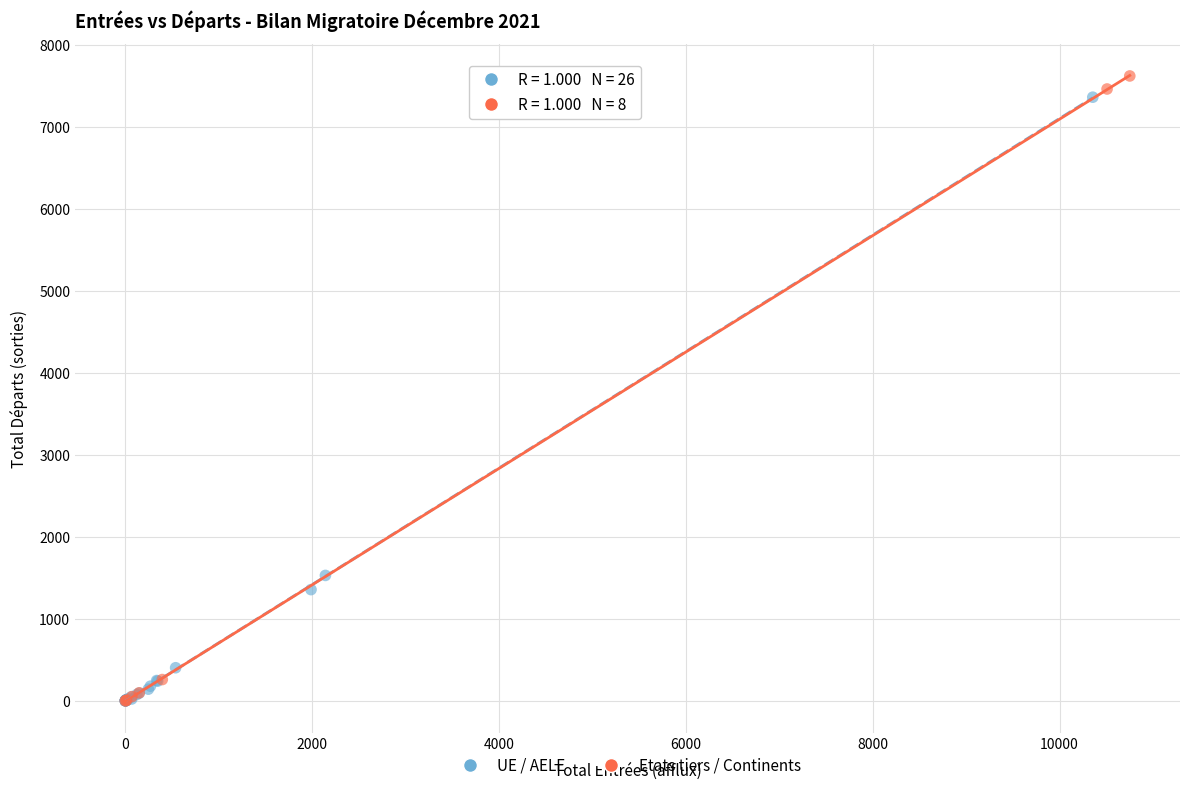

Which series has the largest Y range (max minus min)?

Etats tiers / Continents